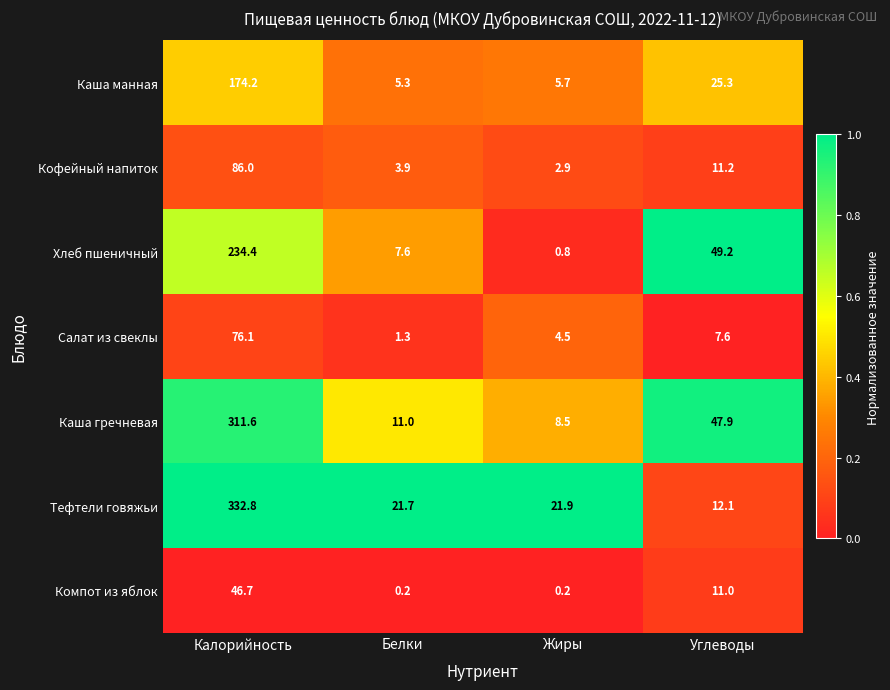

What is the difference between the Компот из яблок values at Углеводы and Жиры?

10.8